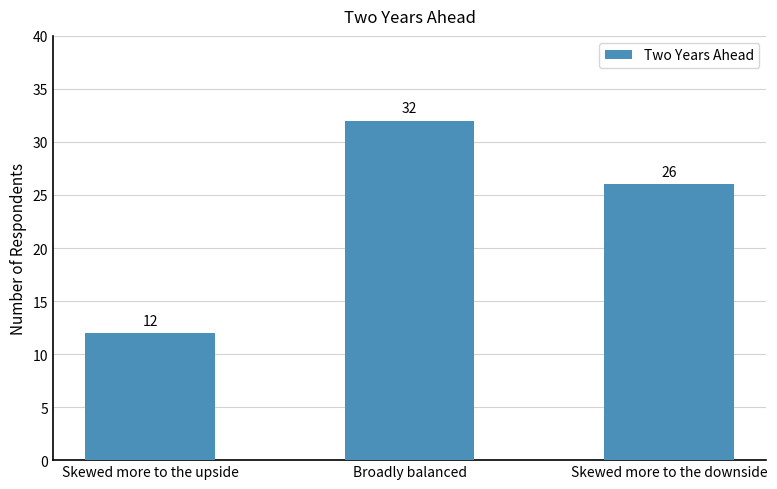

How many values are between 12 and 32?

3